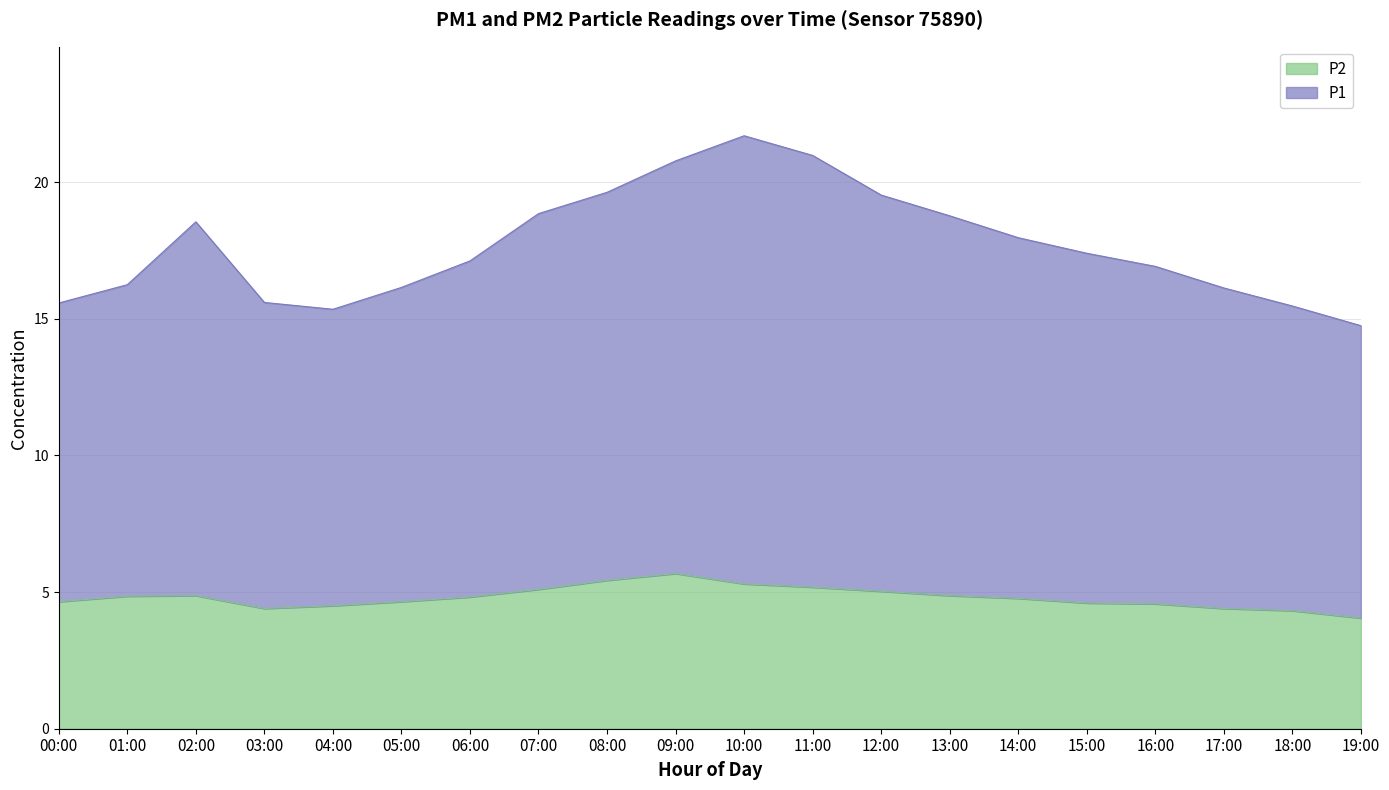

At how many categories does at least one series exceed 6?

20